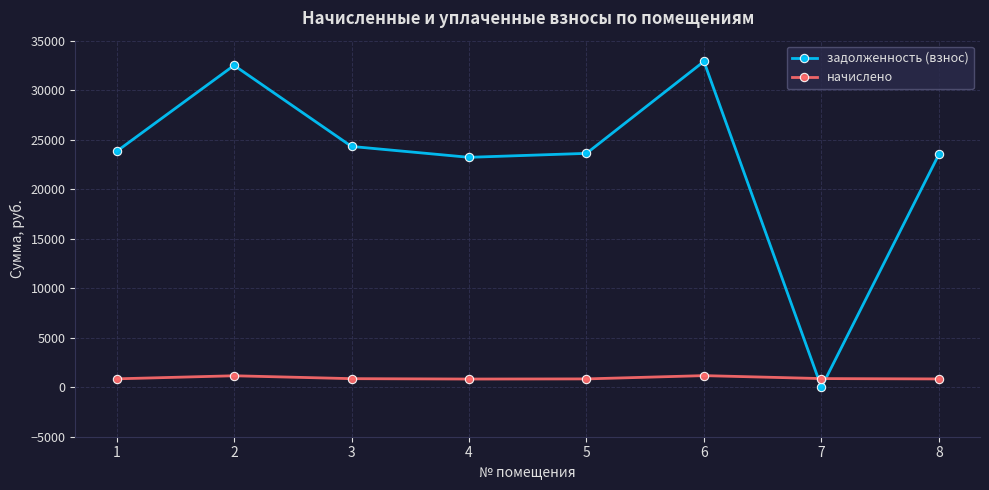

The value of начислено at 1 is 847.1. True or false?

True